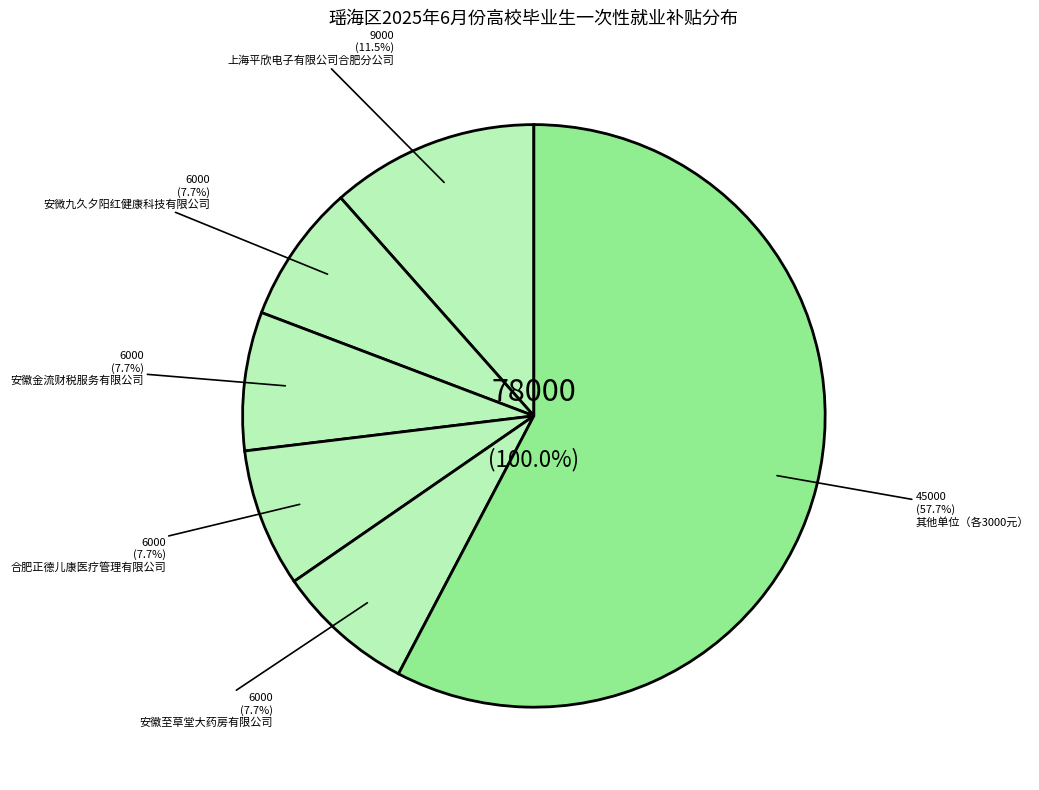

Does 安徽圣盛信息技术有限公司 represent more than half of the total?

No